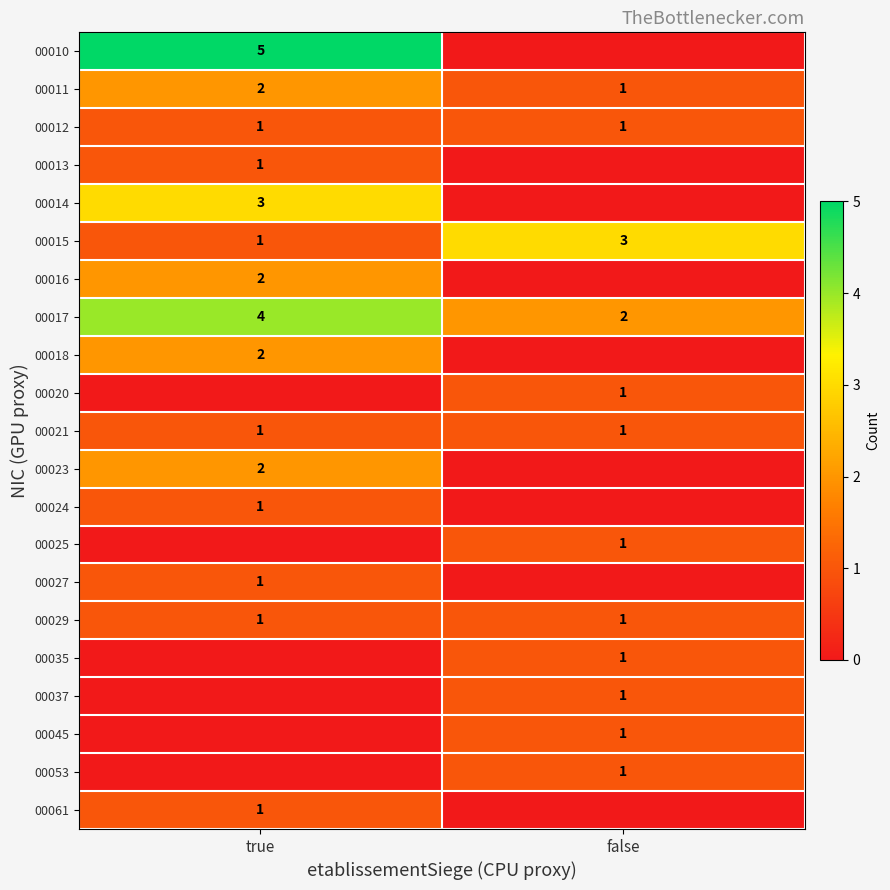

Rank the categories by 00017 value from highest to lowest.

true, false